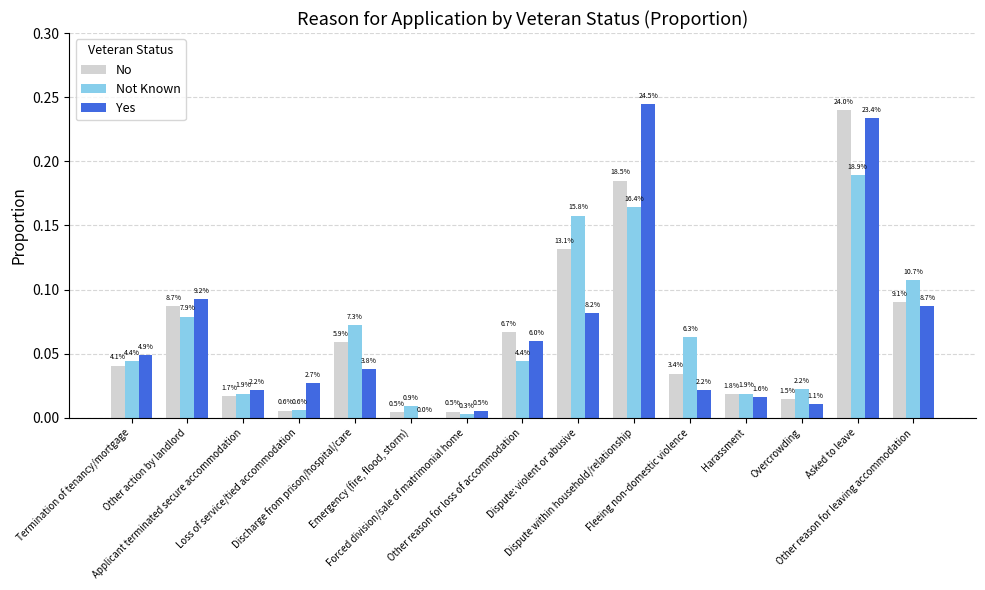

Which series has the widest spread of values?

Yes